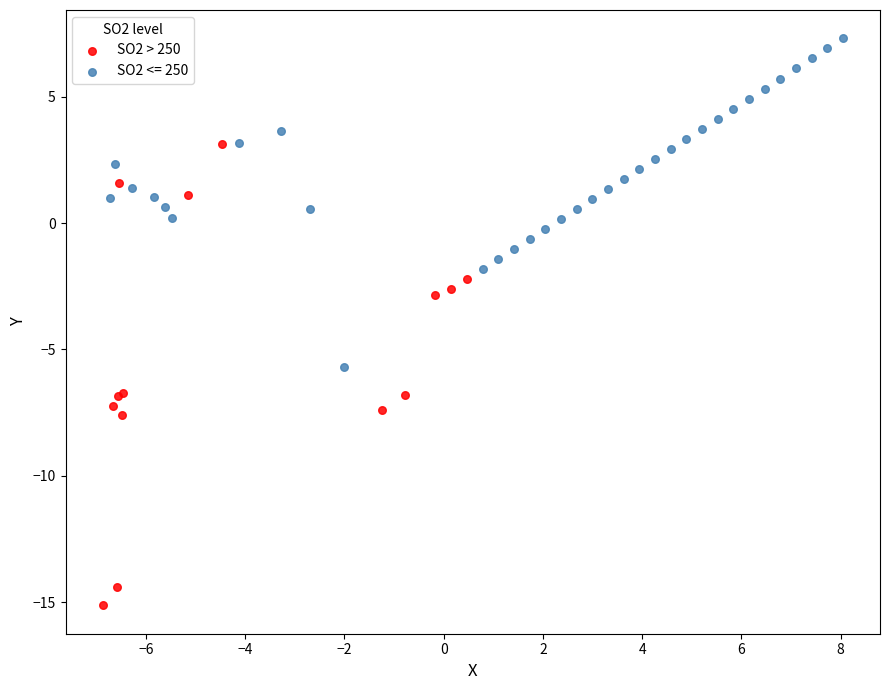

Which series has the widest spread of Y values?

SO2 > 250